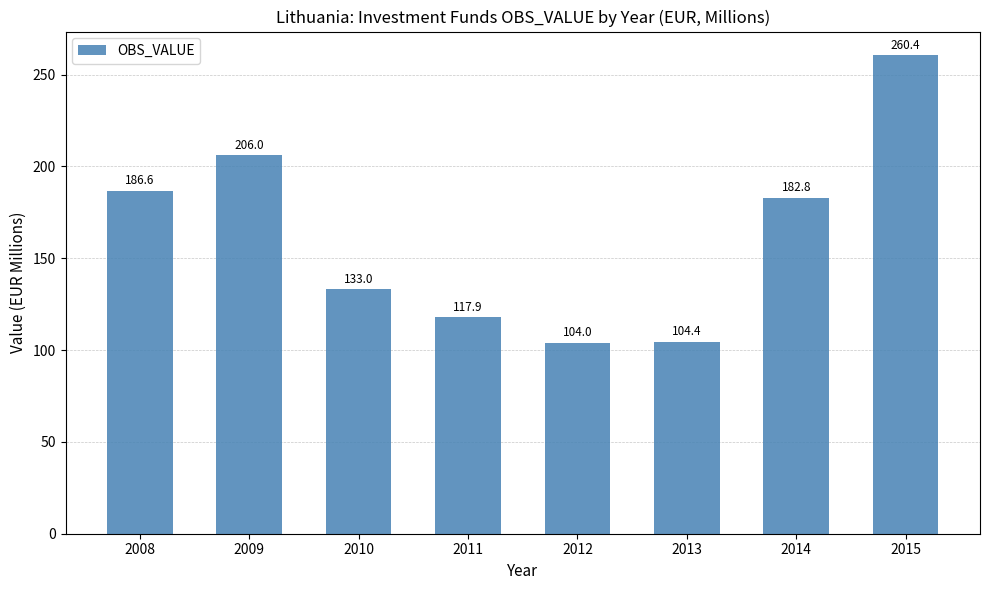

How many bars are there in total?

8